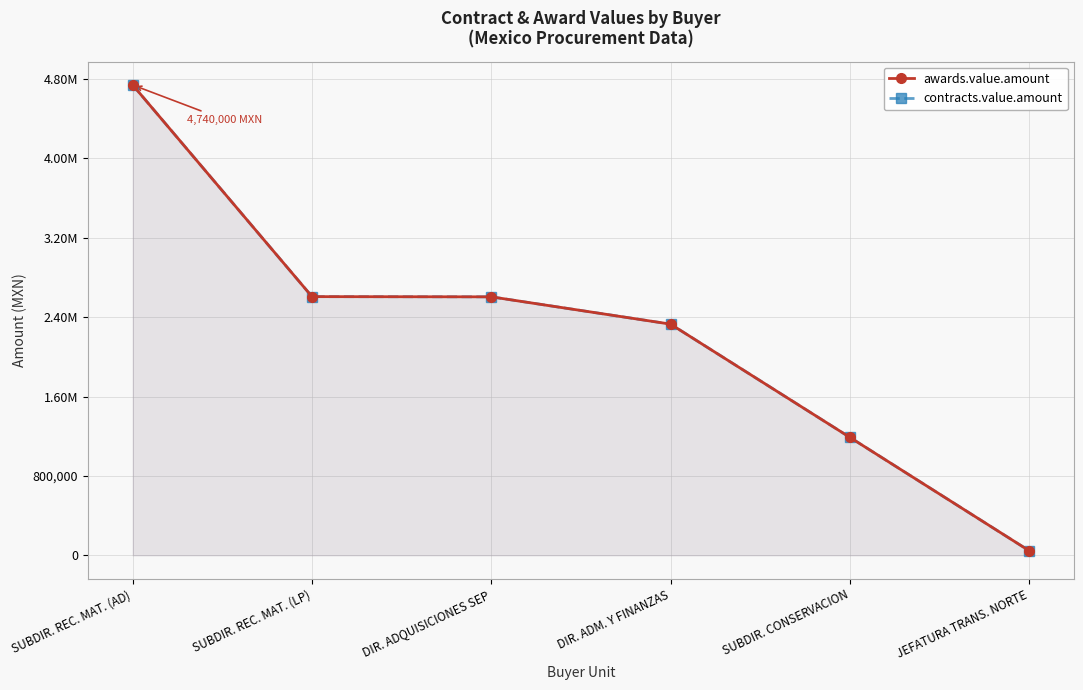

What is the sum of all awards.value.amount values?

13518021.2